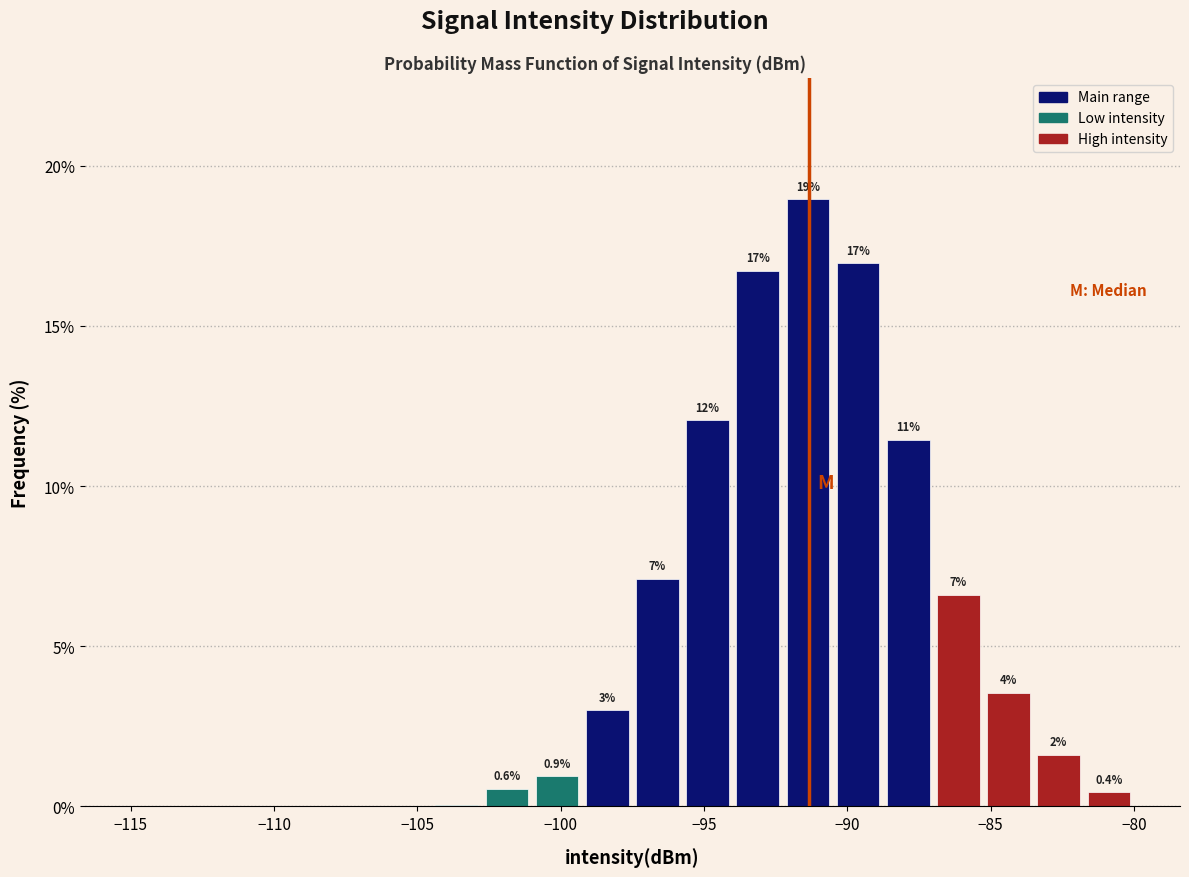

Read against the x-axis, roughly where is the centre of the tallest bar?

-91.5